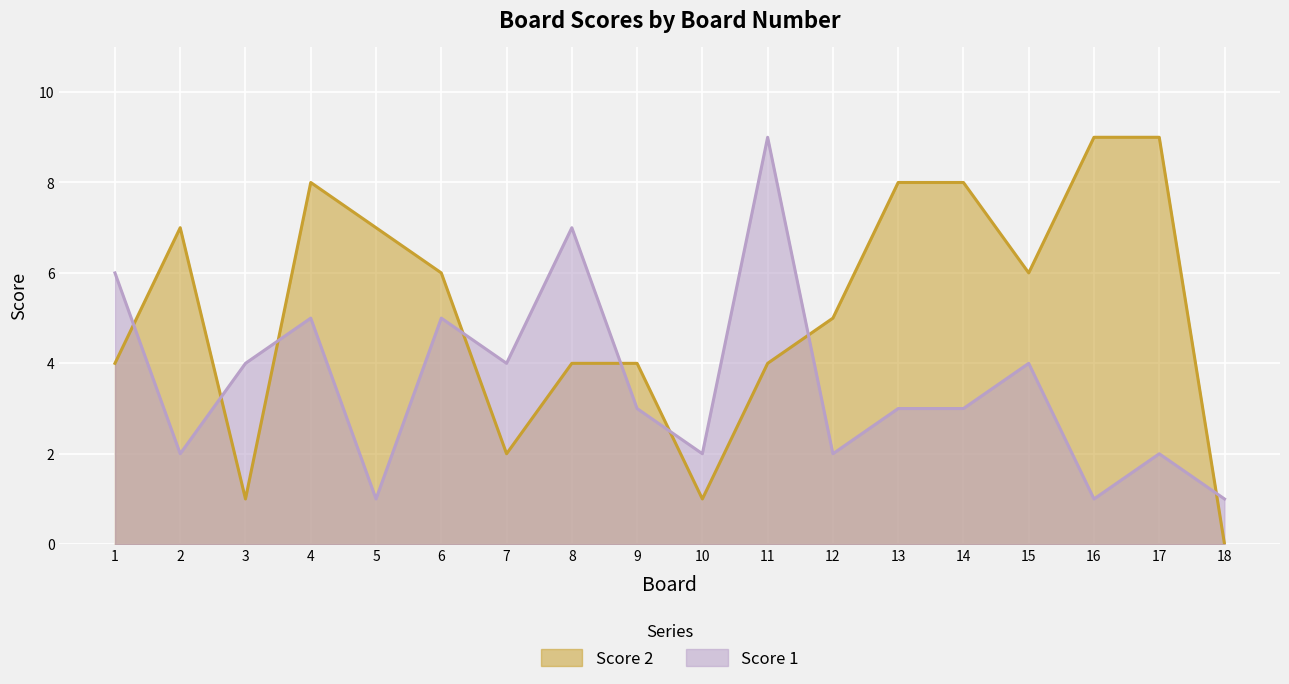

Which series has the largest range (max minus min)?

Score 2